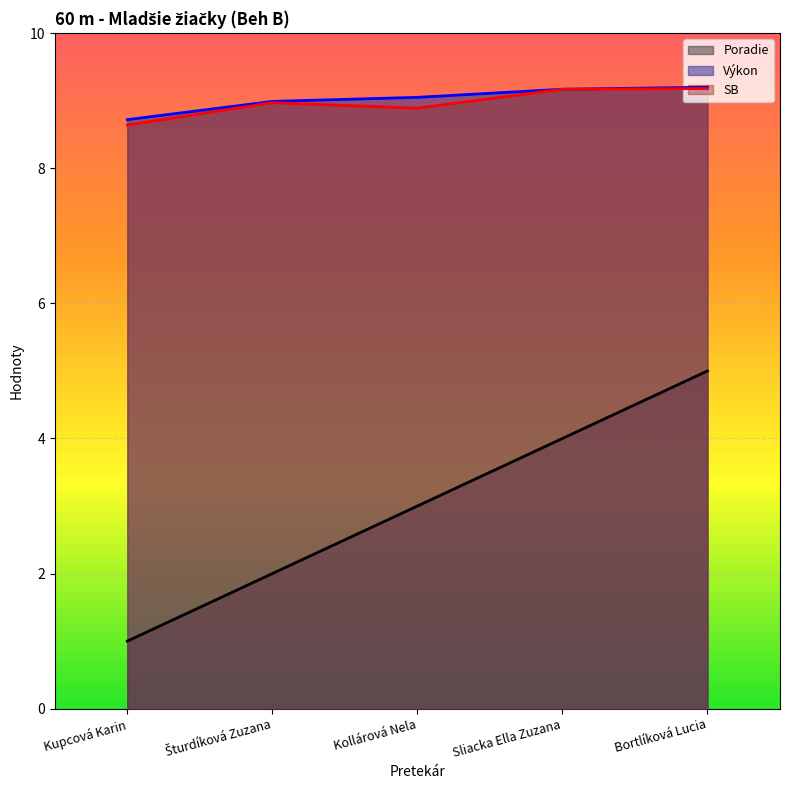

Is the value of SB at Kollárová Nela greater than the value of Výkon at Kollárová Nela?

No